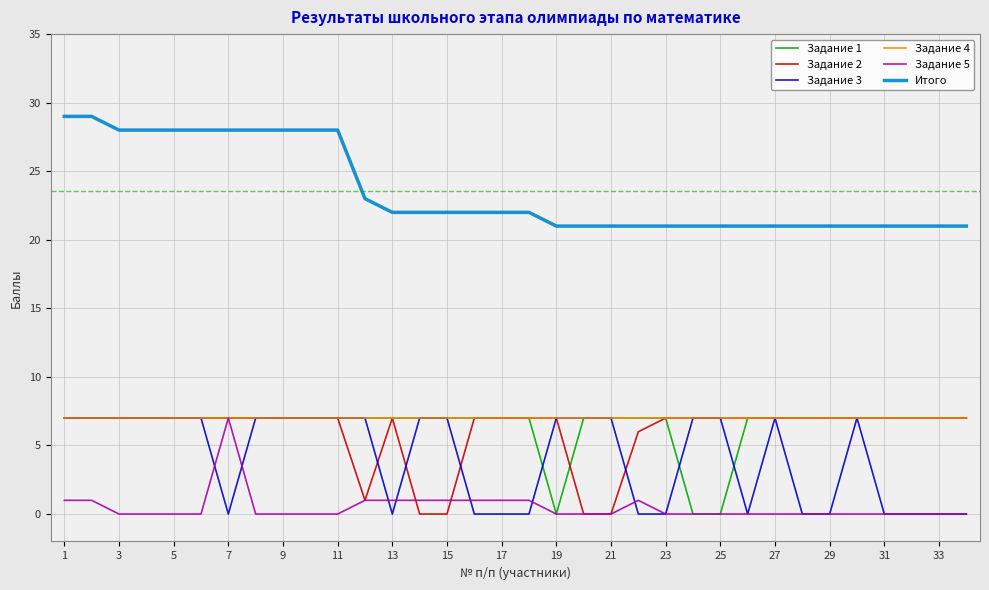

Reading right to left, what are all the values shown in this chart?

Задание 1: 7	7	7	7	7	7	7	7	7	0	0	7	7	7	7	0	7	7	7	7	7	7	7	7	7	7	7	7	7	7	7	7	7	7
Задание 2: 7	7	7	7	7	7	7	7	7	7	7	7	6	0	0	7	7	7	7	0	0	7	1	7	7	7	7	7	7	7	7	7	7	7
Задание 3: 0	0	0	0	7	0	0	7	0	7	7	0	0	7	7	7	0	0	0	7	7	0	7	7	7	7	7	0	7	7	7	7	7	7
Задание 4: 7	7	7	7	7	7	7	7	7	7	7	7	7	7	7	7	7	7	7	7	7	7	7	7	7	7	7	7	7	7	7	7	7	7
Задание 5: 0	0	0	0	0	0	0	0	0	0	0	0	1	0	0	0	1	1	1	1	1	1	1	0	0	0	0	7	0	0	0	0	1	1
Итого: 21	21	21	21	21	21	21	21	21	21	21	21	21	21	21	21	22	22	22	22	22	22	23	28	28	28	28	28	28	28	28	28	29	29